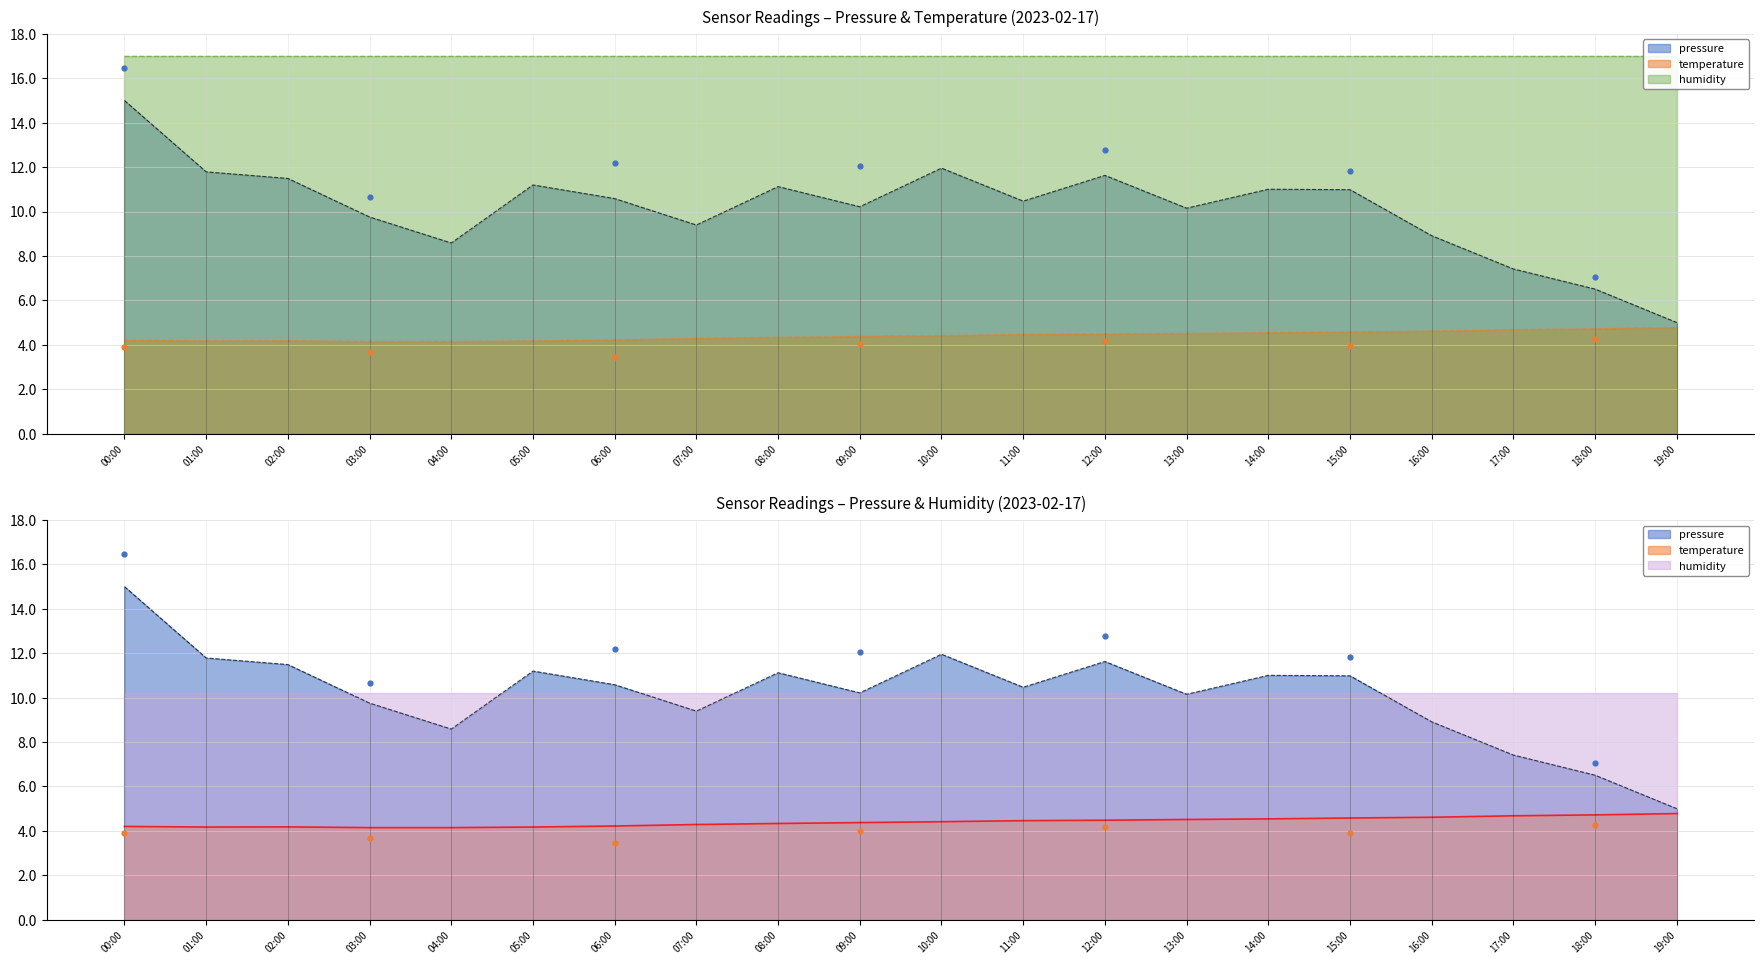

Is the value of temperature at 08:00 greater than the value of pressure at 04:00?

No